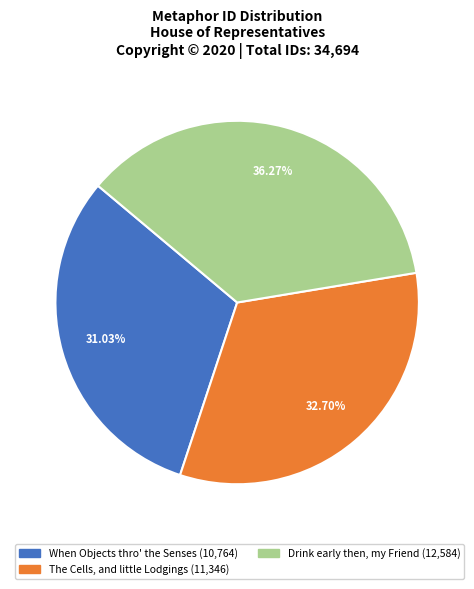

Is there a majority slice in this chart?

No